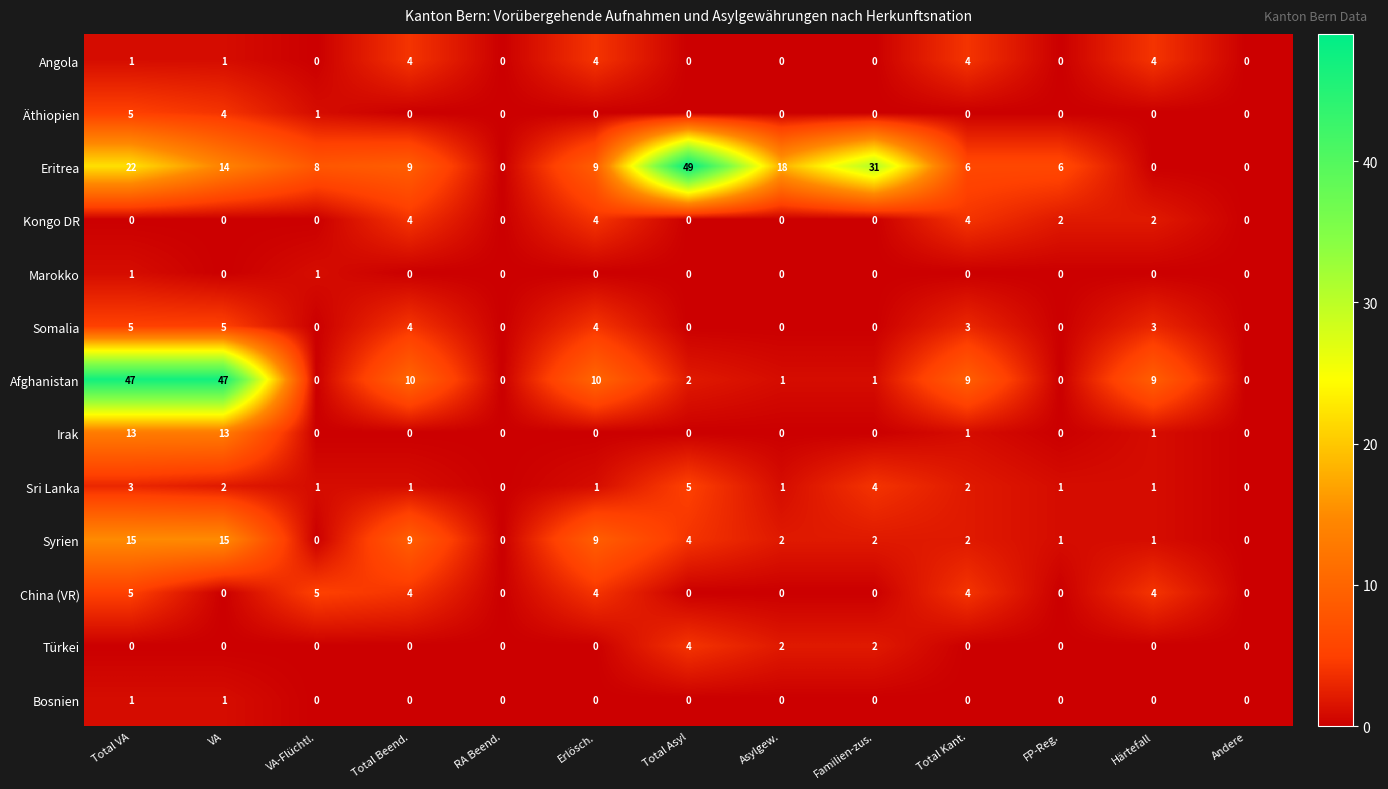

Where does the Afghanistan series first go above 2?

Total VA